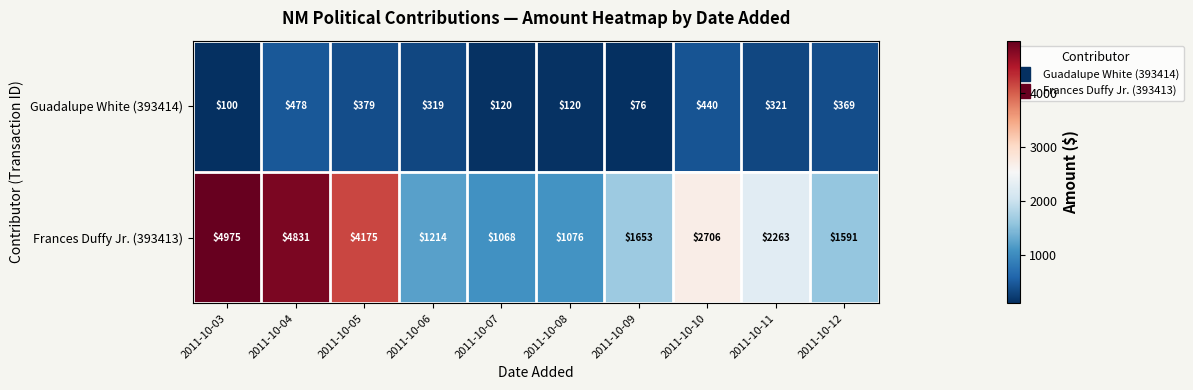

Is it true that Frances Duffy Jr. (393413) equals 368 at 2011-10-06?

False